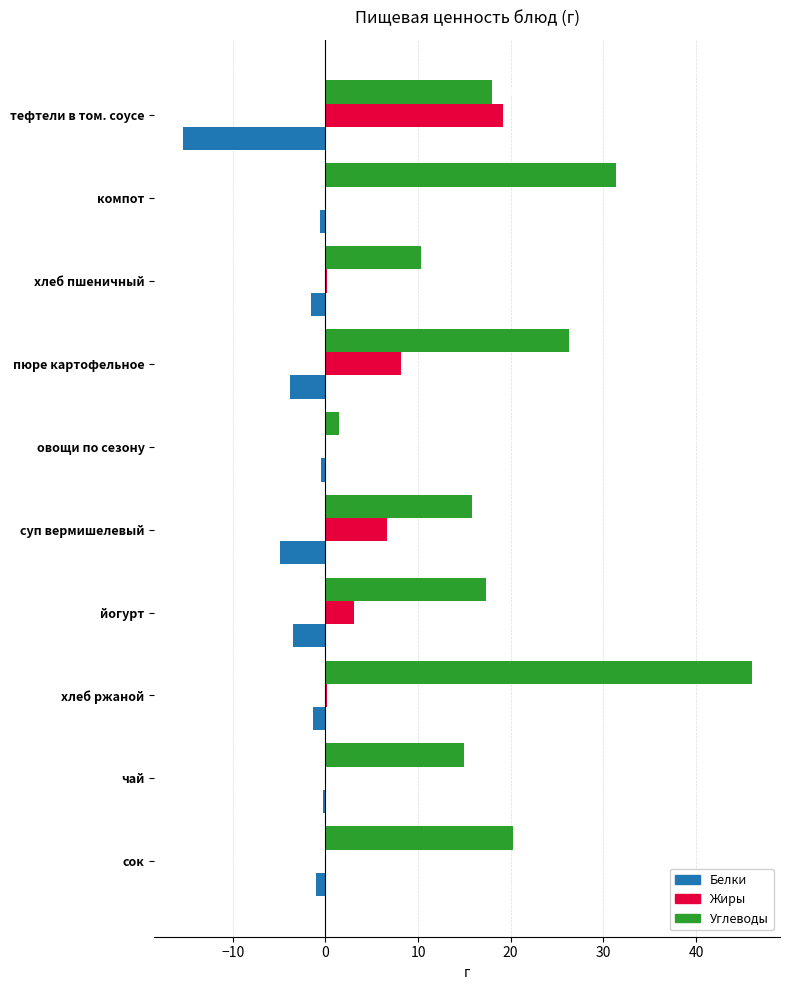

Which series has the largest total across all categories?

Углеводы